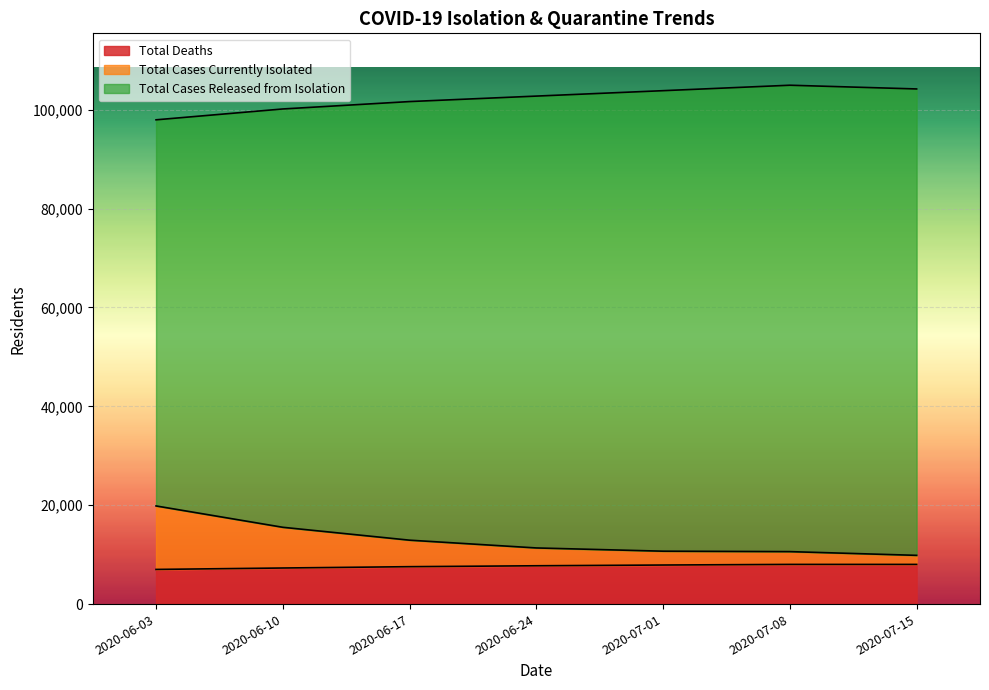

How many series are shown in this chart?

5